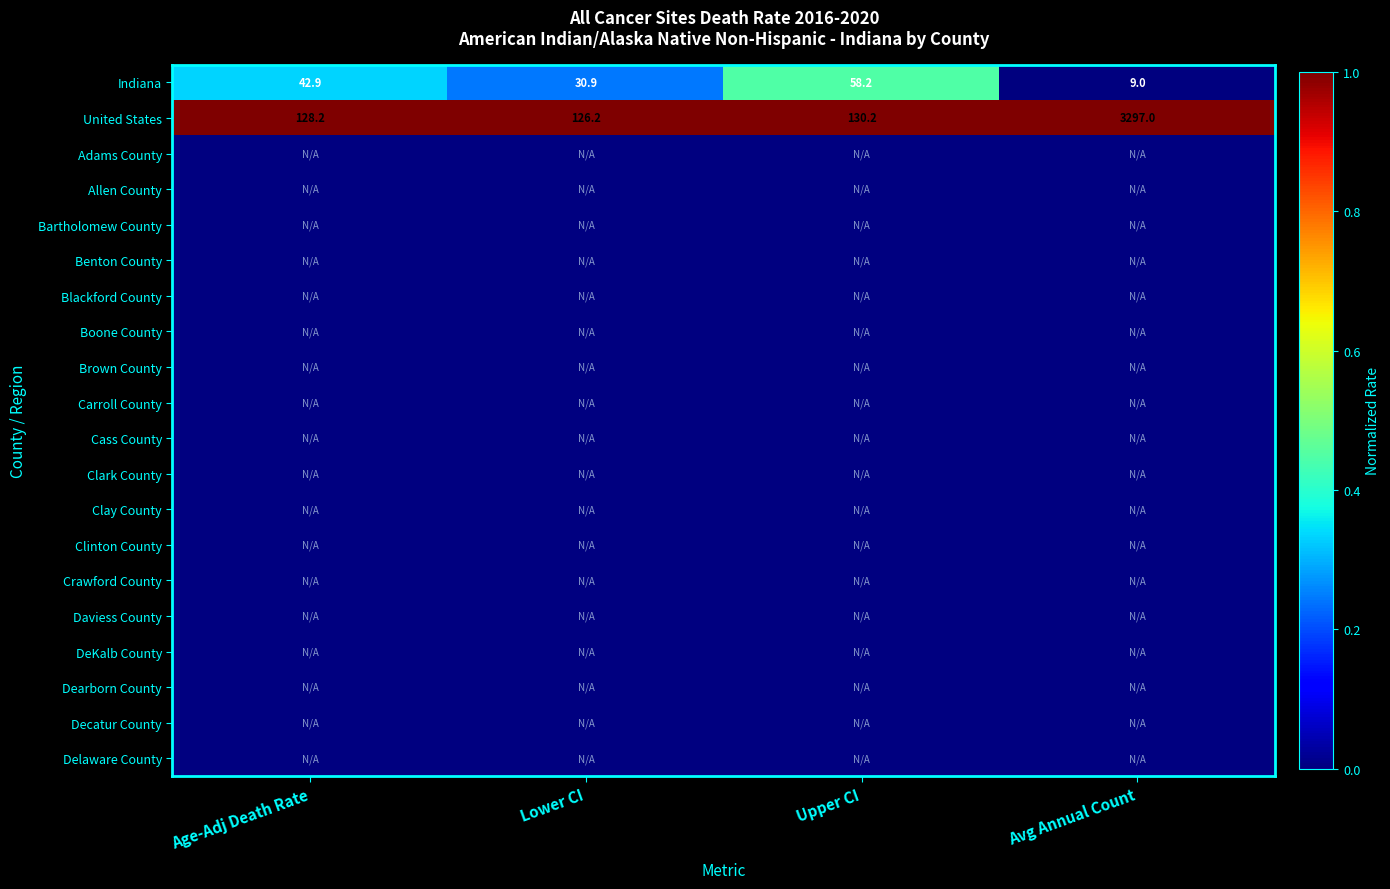

Rank the categories by Indiana value from lowest to highest.

Avg Annual Count, Lower CI, Age-Adj Death Rate, Upper CI